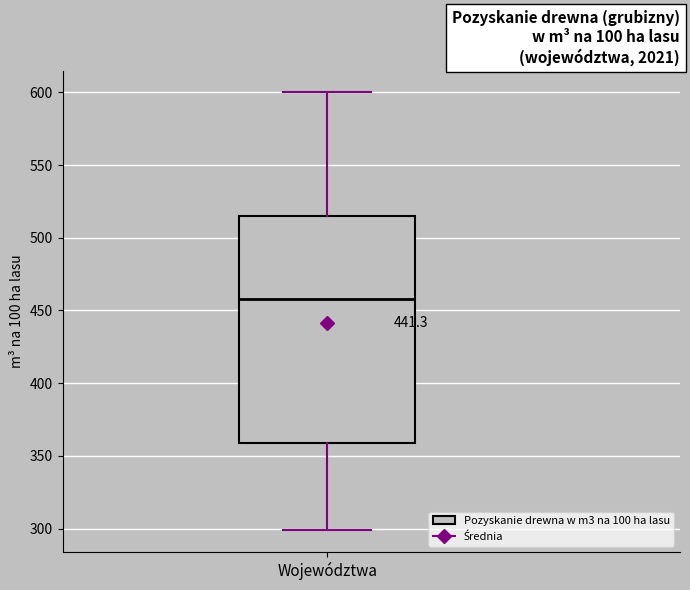

Where is the upper edge of the box for Województwa on the y-axis? The values are not printed on the chart, so give them approximately, as read against the axis.

515